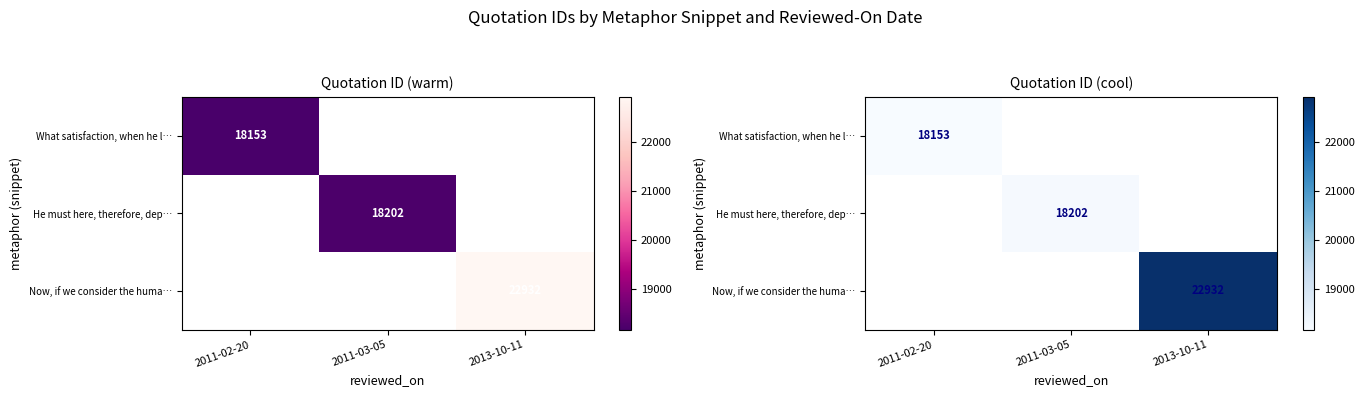

Rank the series by their maximum value, from highest to lowest.

Now, if we consider the huma…, He must here, therefore, dep…, What satisfaction, when he l…